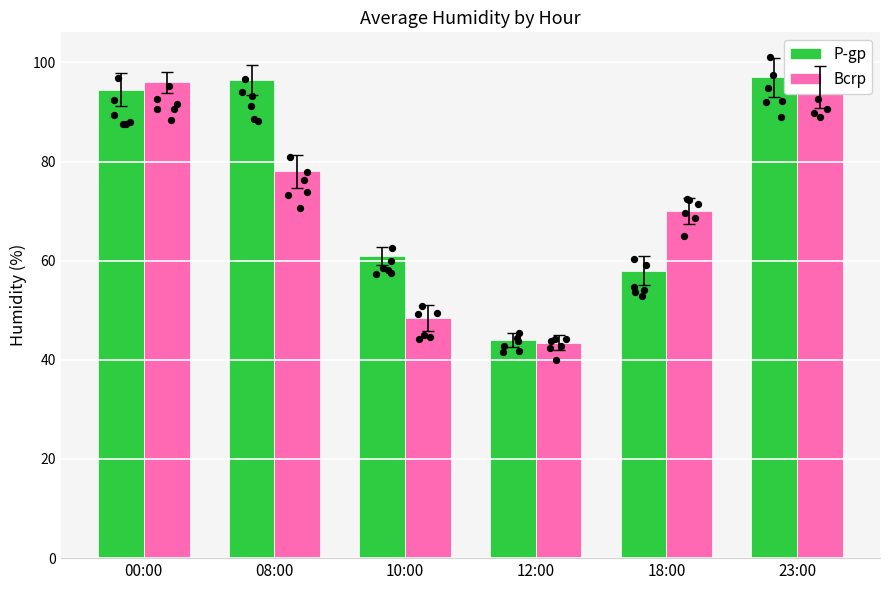

What is the total value across all series at 18:00?

128.0